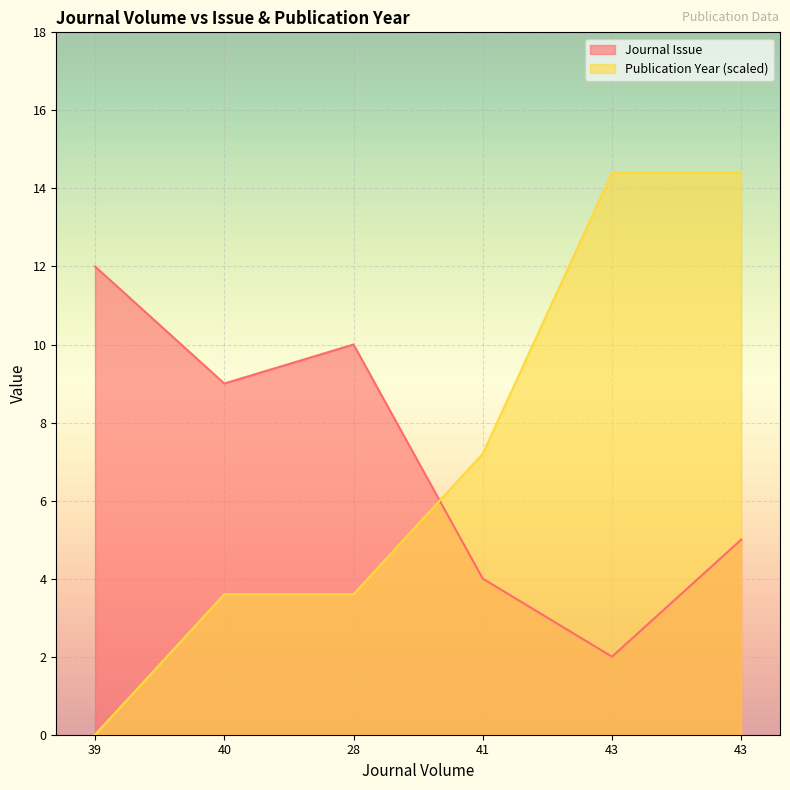

What is the difference between the maximum and minimum values in the Journal Issue series?

10.0